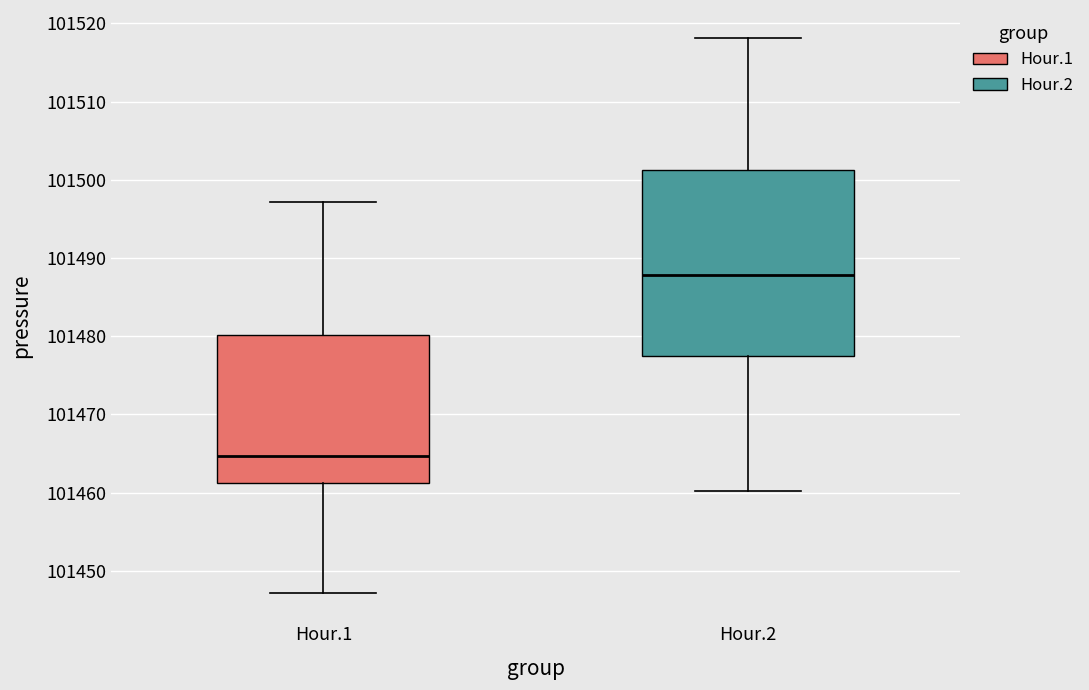

Which box has the highest median line?

Hour.2